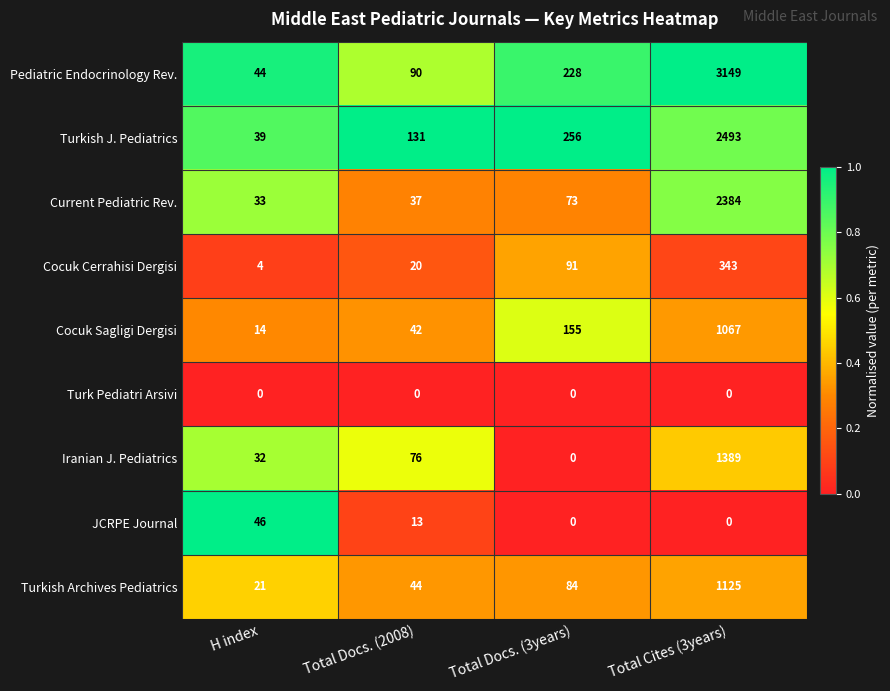

Which category has the highest value across all series?

Total Cites (3years)